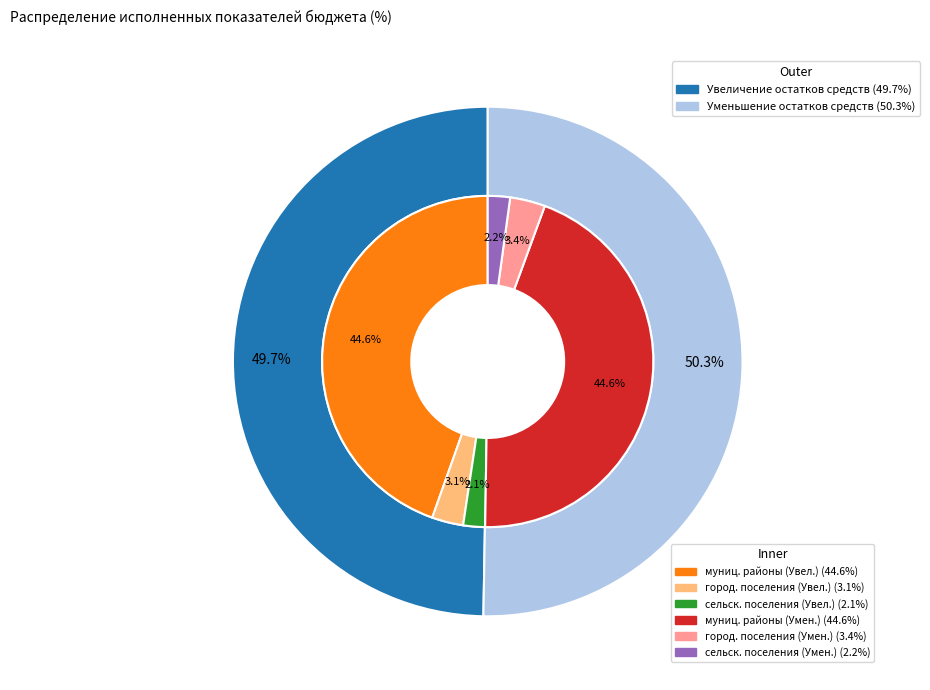

What is the largest slice in the pie chart?

Уменьшение остатков средств, всего